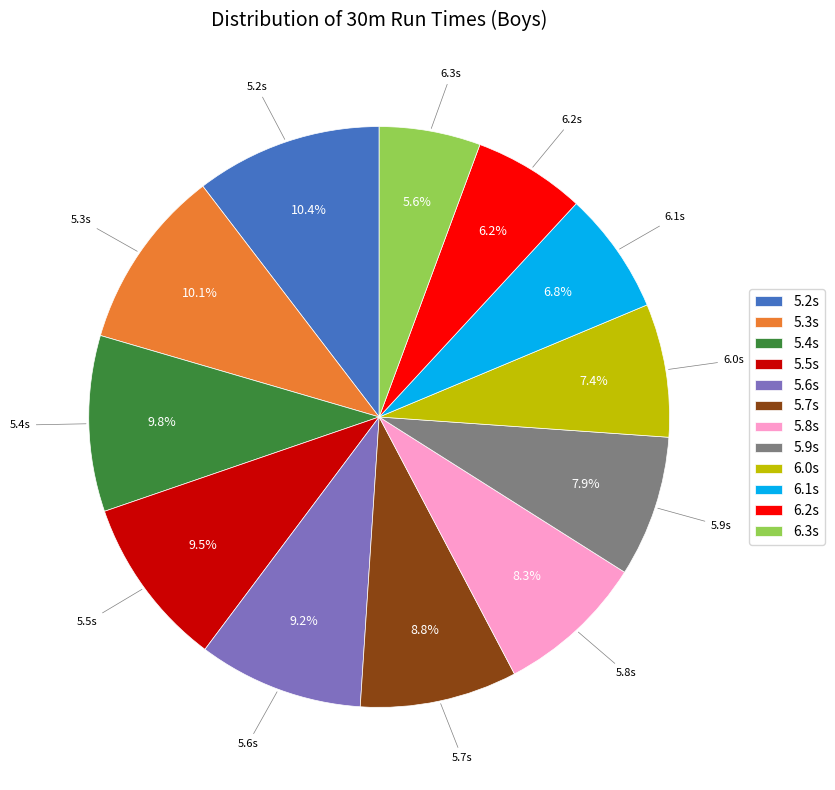

Combined, what portion of the pie is 5.7s and 6.1s?

15.6%